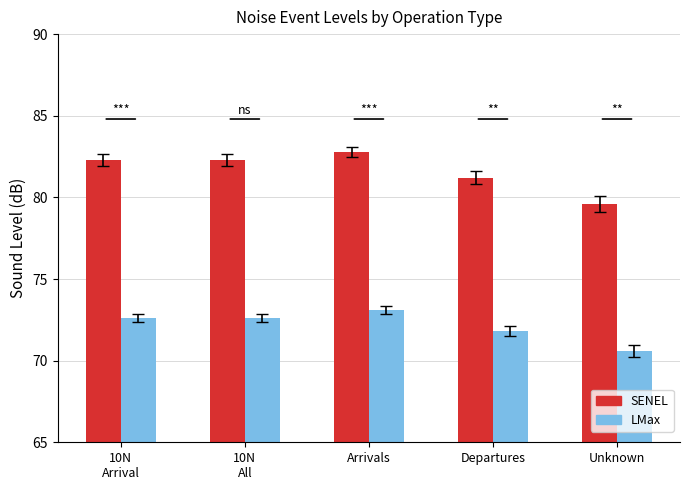

What are all the series names shown in the legend?

SENEL, LMax